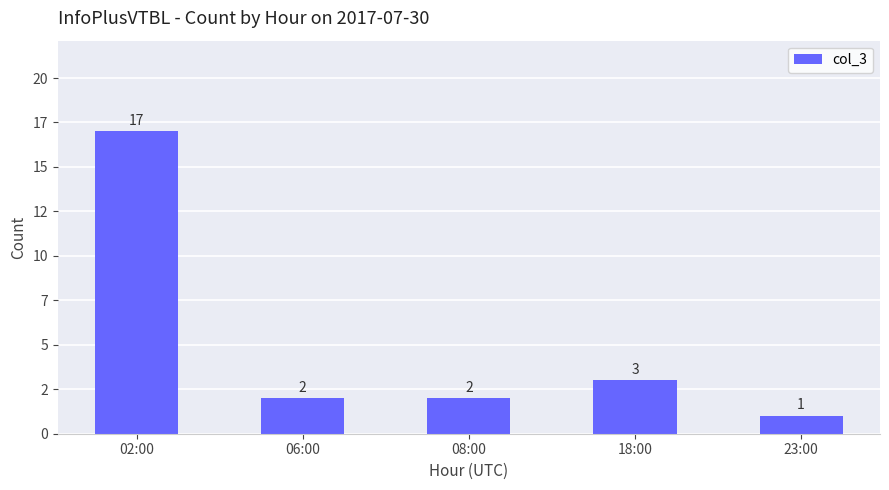

What is the maximum value shown in the chart?

17